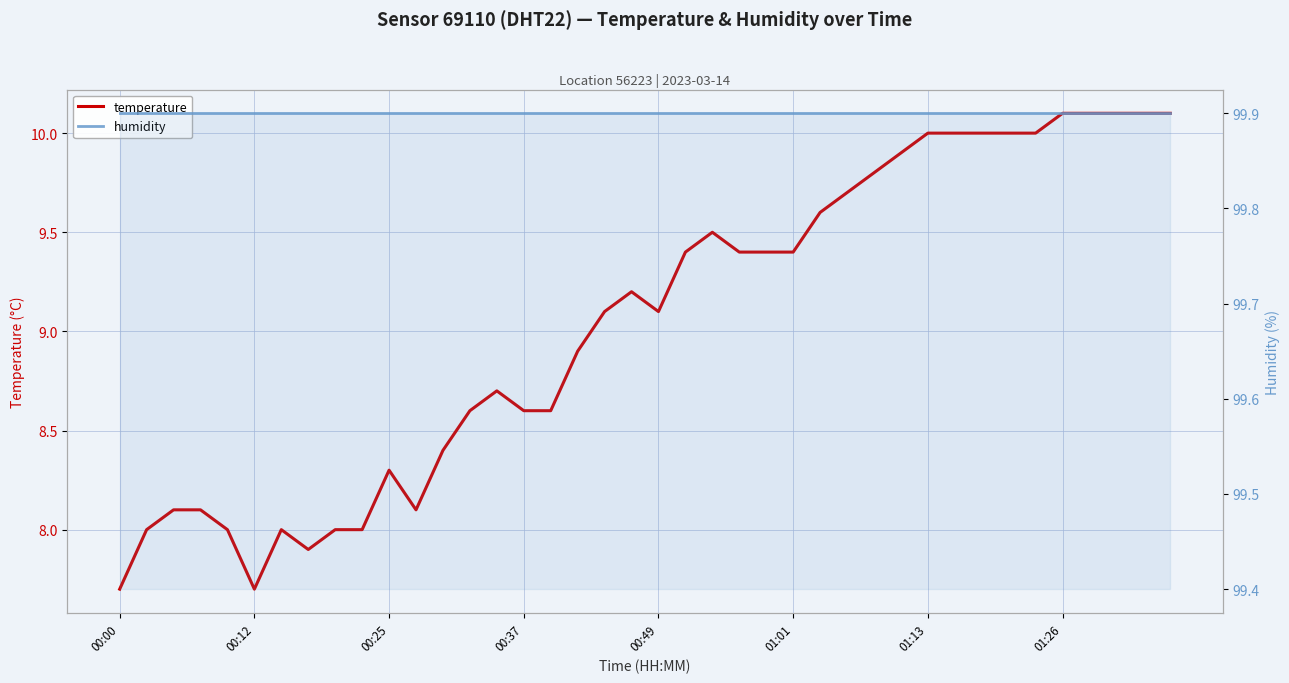

Reading left to right, transcribe all the data shown in this chart.

temperature: 7.7	8.0	8.1	8.1	8.0	7.7	8.0	7.9	8.0	8.0	8.3	8.1	8.4	8.6	8.7	8.6	8.6	8.9	9.1	9.2	9.1	9.4	9.5	9.4	9.4	9.4	9.6	9.7	9.8	9.9	10.0	10.0	10.0	10.0	10.0	10.1	10.1	10.1	10.1	10.1
humidity: 99.9	99.9	99.9	99.9	99.9	99.9	99.9	99.9	99.9	99.9	99.9	99.9	99.9	99.9	99.9	99.9	99.9	99.9	99.9	99.9	99.9	99.9	99.9	99.9	99.9	99.9	99.9	99.9	99.9	99.9	99.9	99.9	99.9	99.9	99.9	99.9	99.9	99.9	99.9	99.9